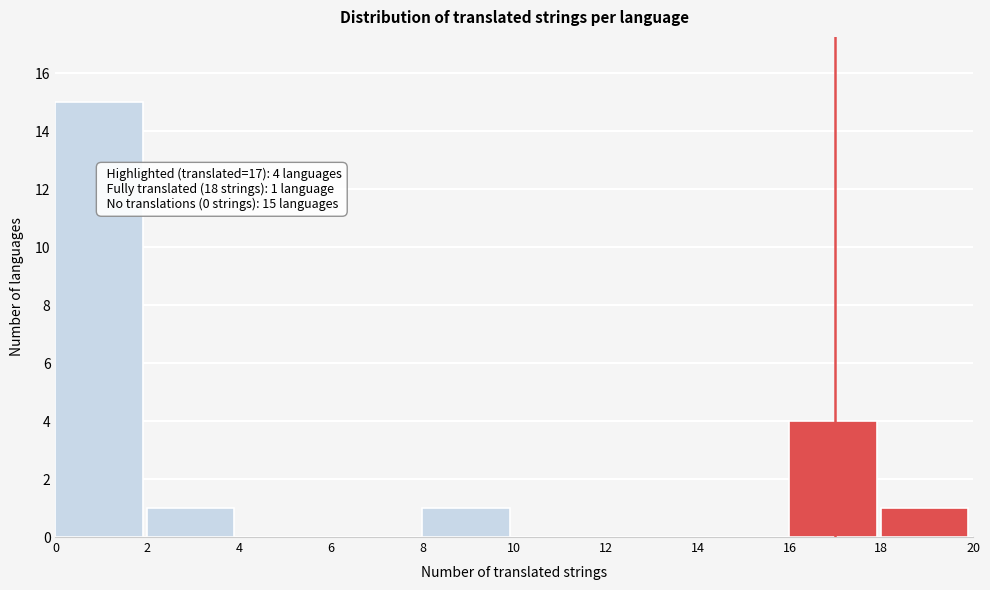

Which range on the x-axis has the tallest bar?

0 to 2